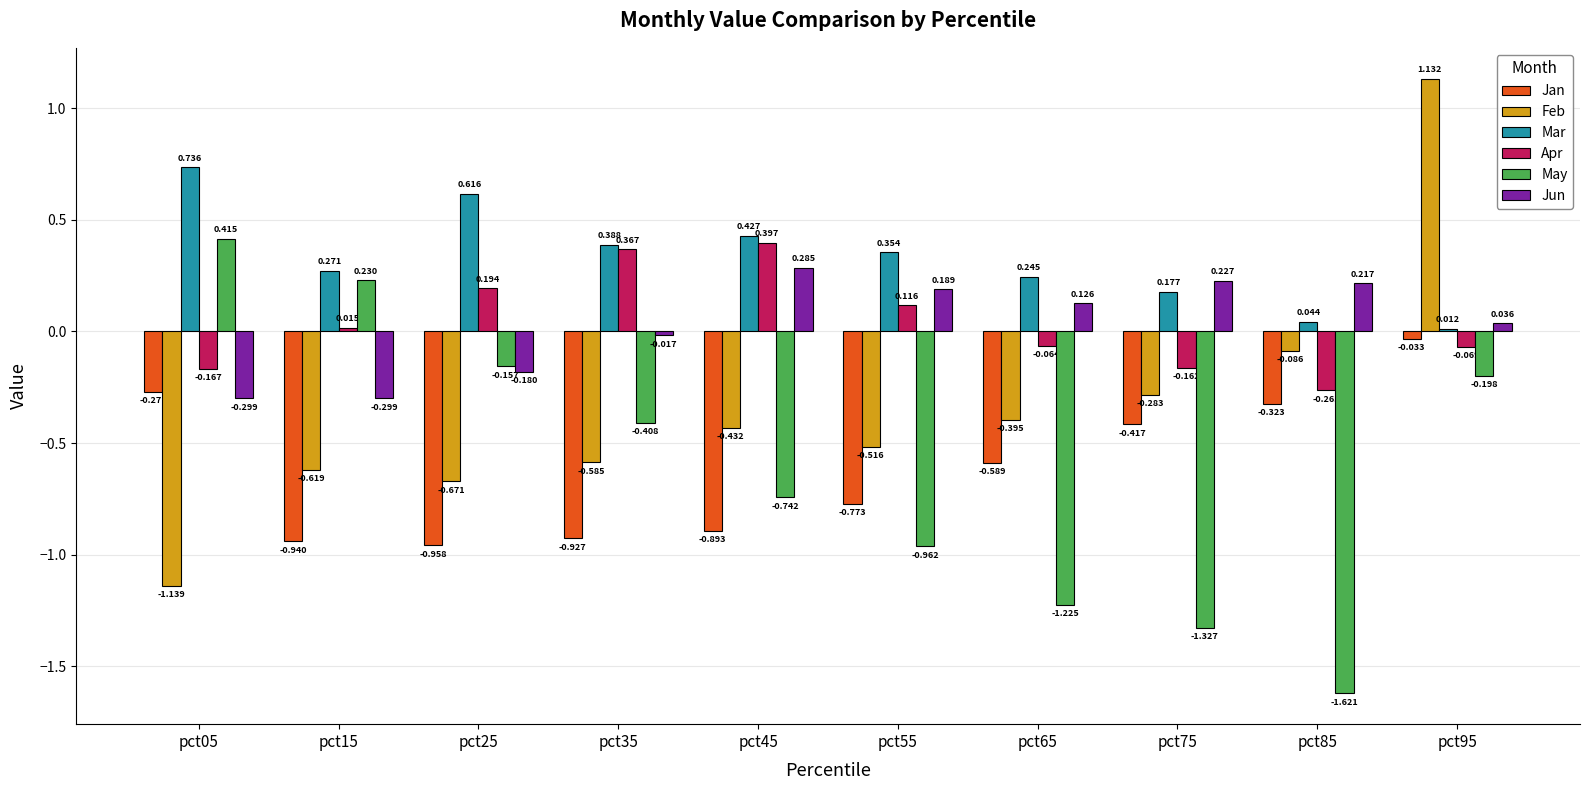

Which series changed the most between pct75 and pct95?

Feb